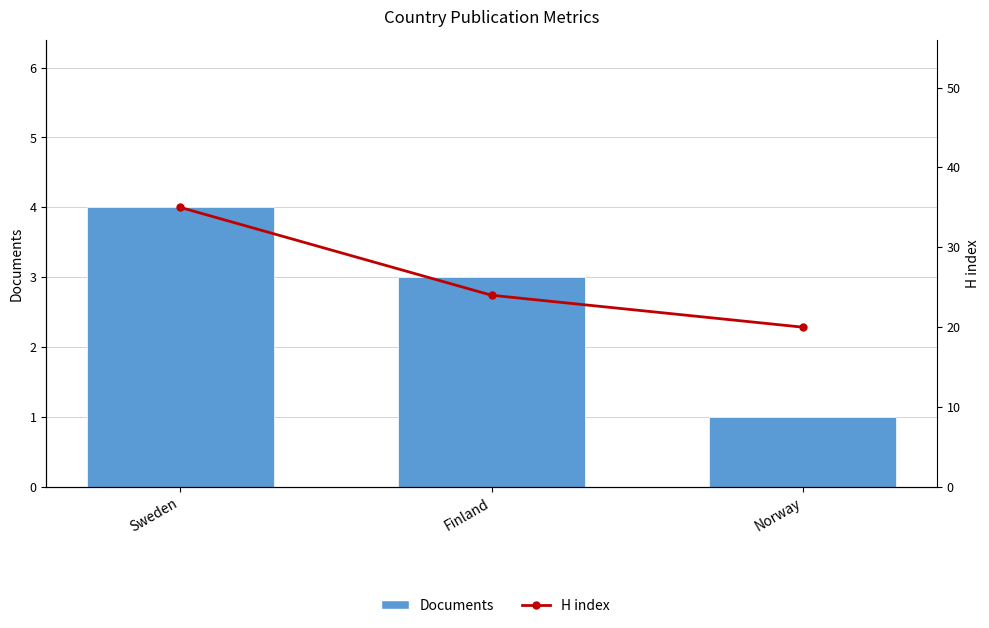

Read the Documents value at Finland.

3